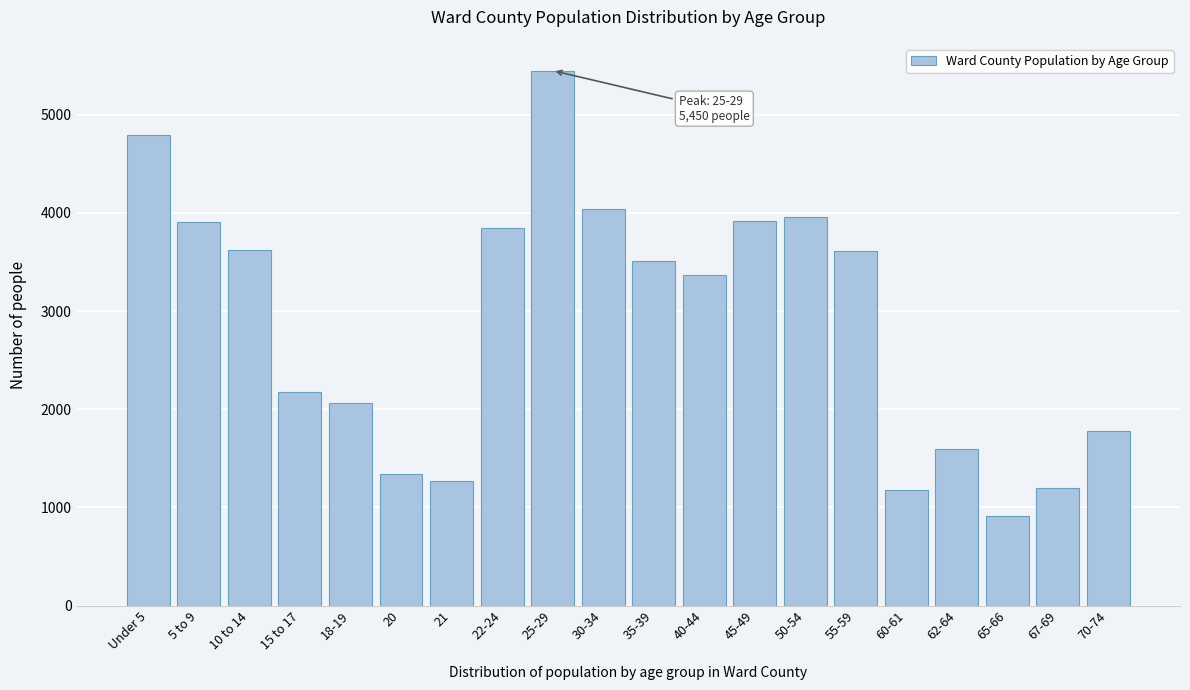

What is the difference between the values at 65-66 and 70-74?

862